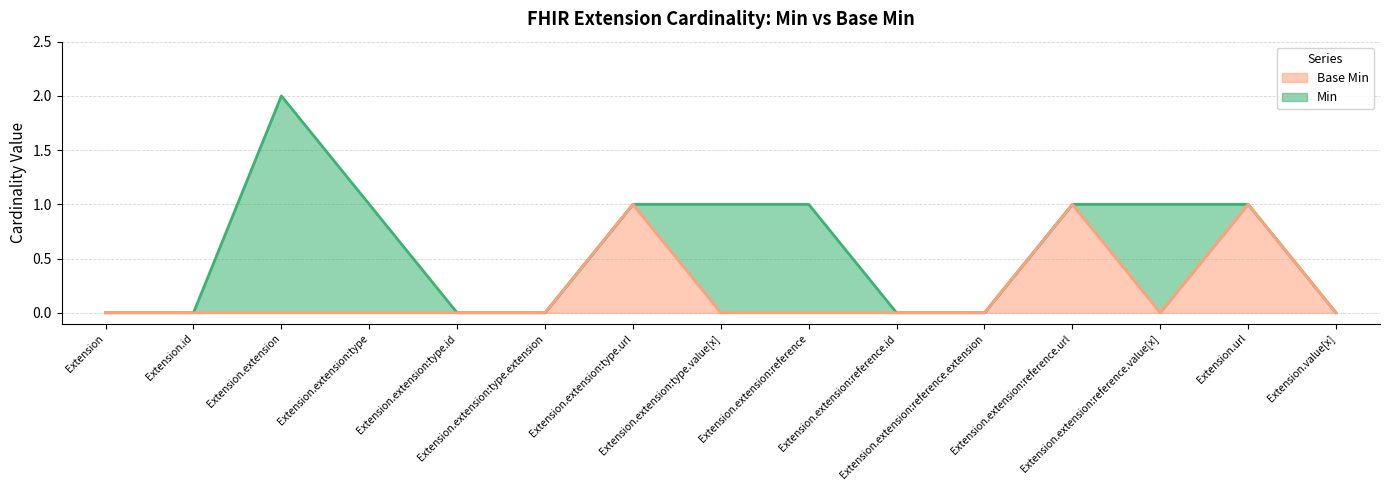

Does the chart have visible grid lines?

Yes